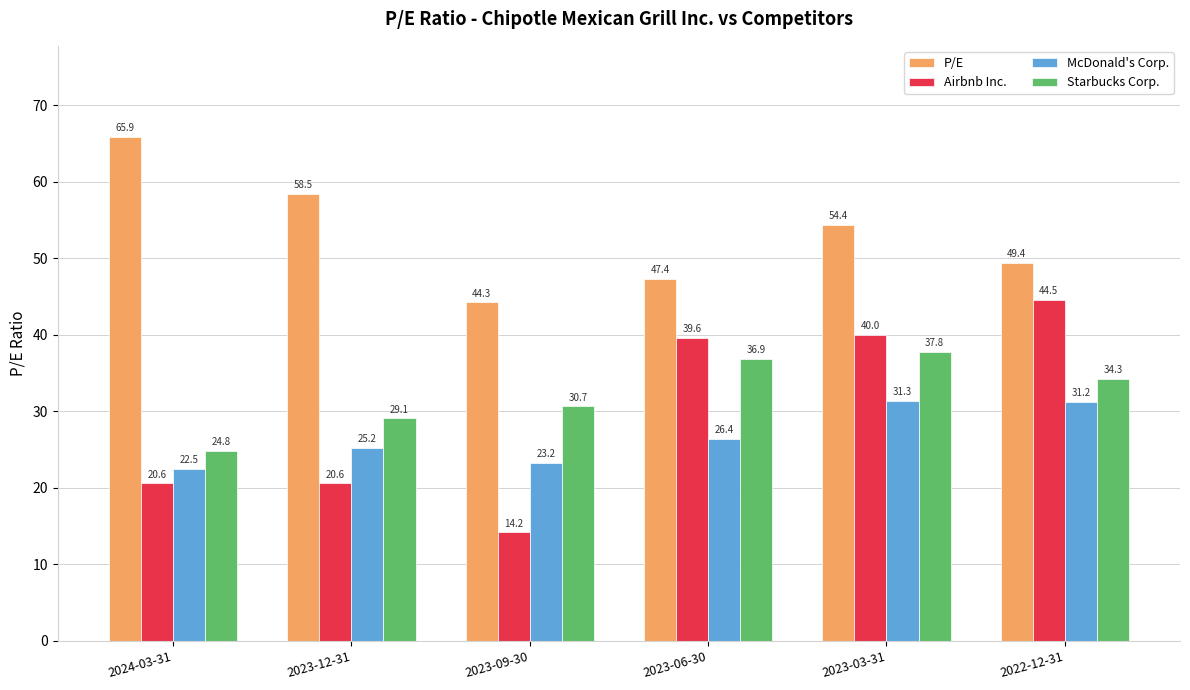

True or false: Airbnb Inc. has a value of 5.7 at 2024-03-31.

False